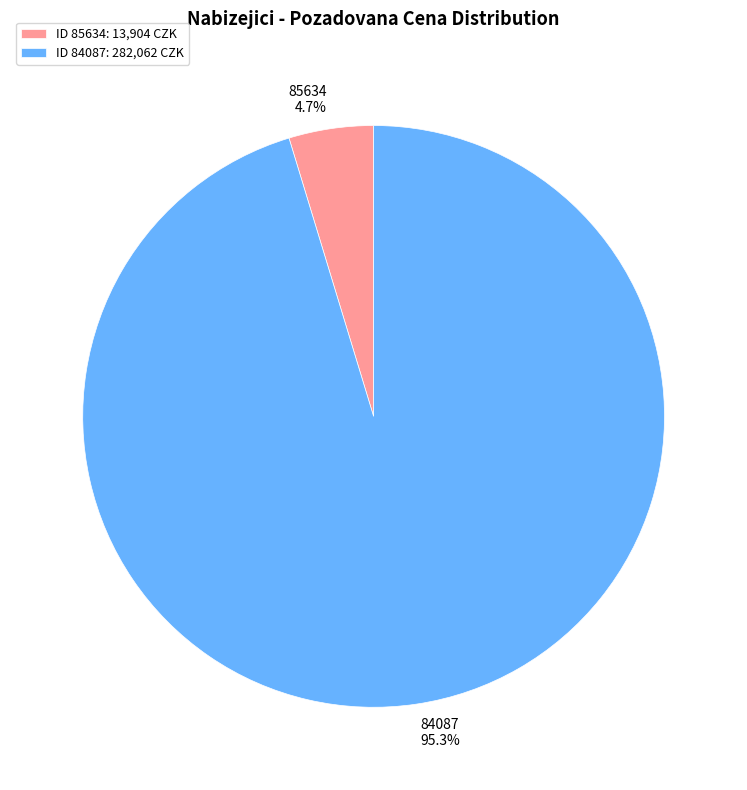

To the nearest percent, what is the difference between the 84087 and 85634 slice percentages?

91%